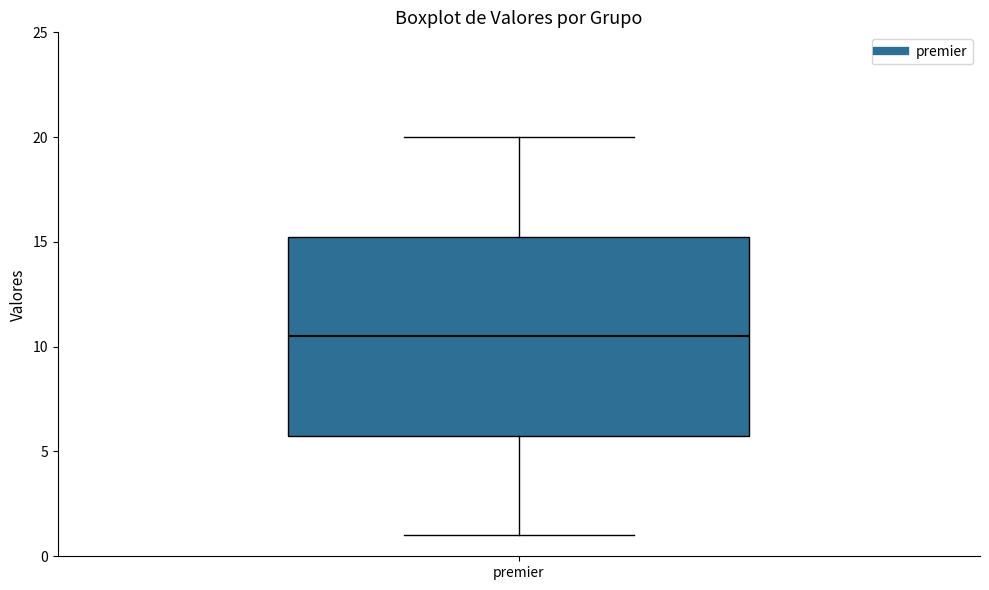

Read this box plot against the y-axis: the position of the median line, the range covered by the box, and the ends of both whiskers. The values are not printed on the chart, so give them approximately, as read against the axis.

median 10.5, box 6.0 to 15.5, whiskers 1.0 to 20.0